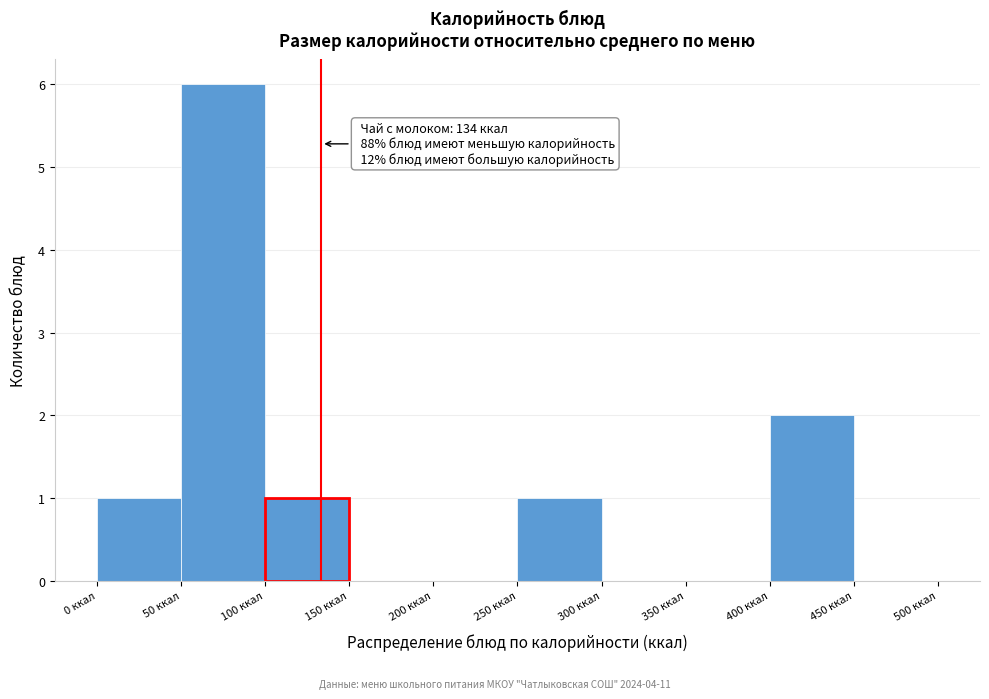

Over which range of the x-axis is the bar tallest?

50 to 100